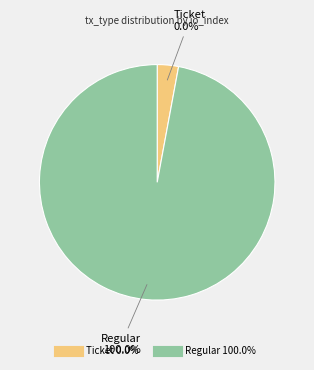

What percentage do Regular and Ticket together represent?

100.0%